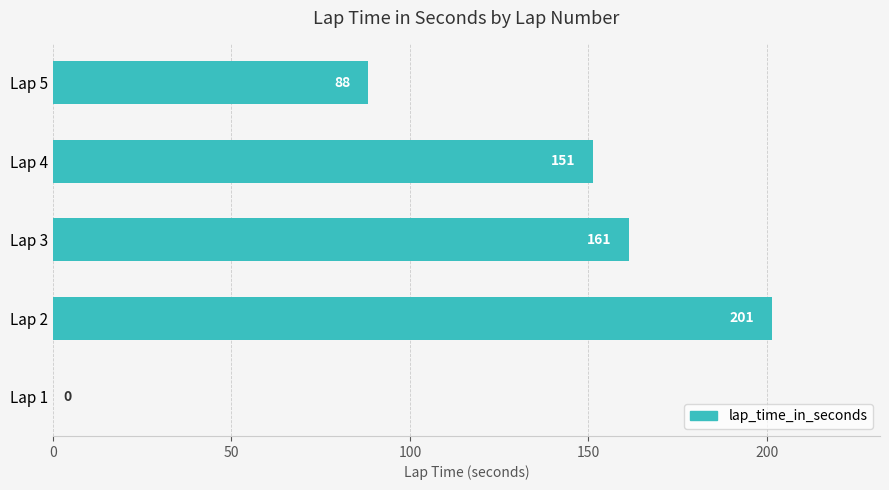

The chart shows a value of 201.4 at Lap 2. True or false?

True